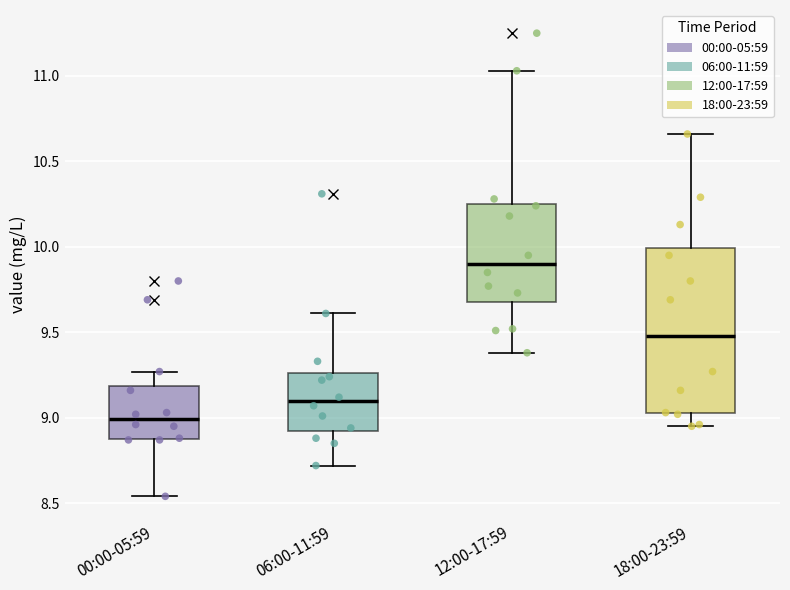

Reading left to right, read every box against the y-axis: the position of its median line, the range the box covers, and the ends of its whiskers. The values are not printed on the chart, so give them approximately, as read against the axis.

00:00-05:59: median 9.00, box 8.90 to 9.20, whiskers 8.55 to 9.25
06:00-11:59: median 9.10, box 8.95 to 9.25, whiskers 8.70 to 9.60
12:00-17:59: median 9.90, box 9.70 to 10.25, whiskers 9.40 to 11.05
18:00-23:59: median 9.50, box 9.05 to 10.00, whiskers 8.95 to 10.65